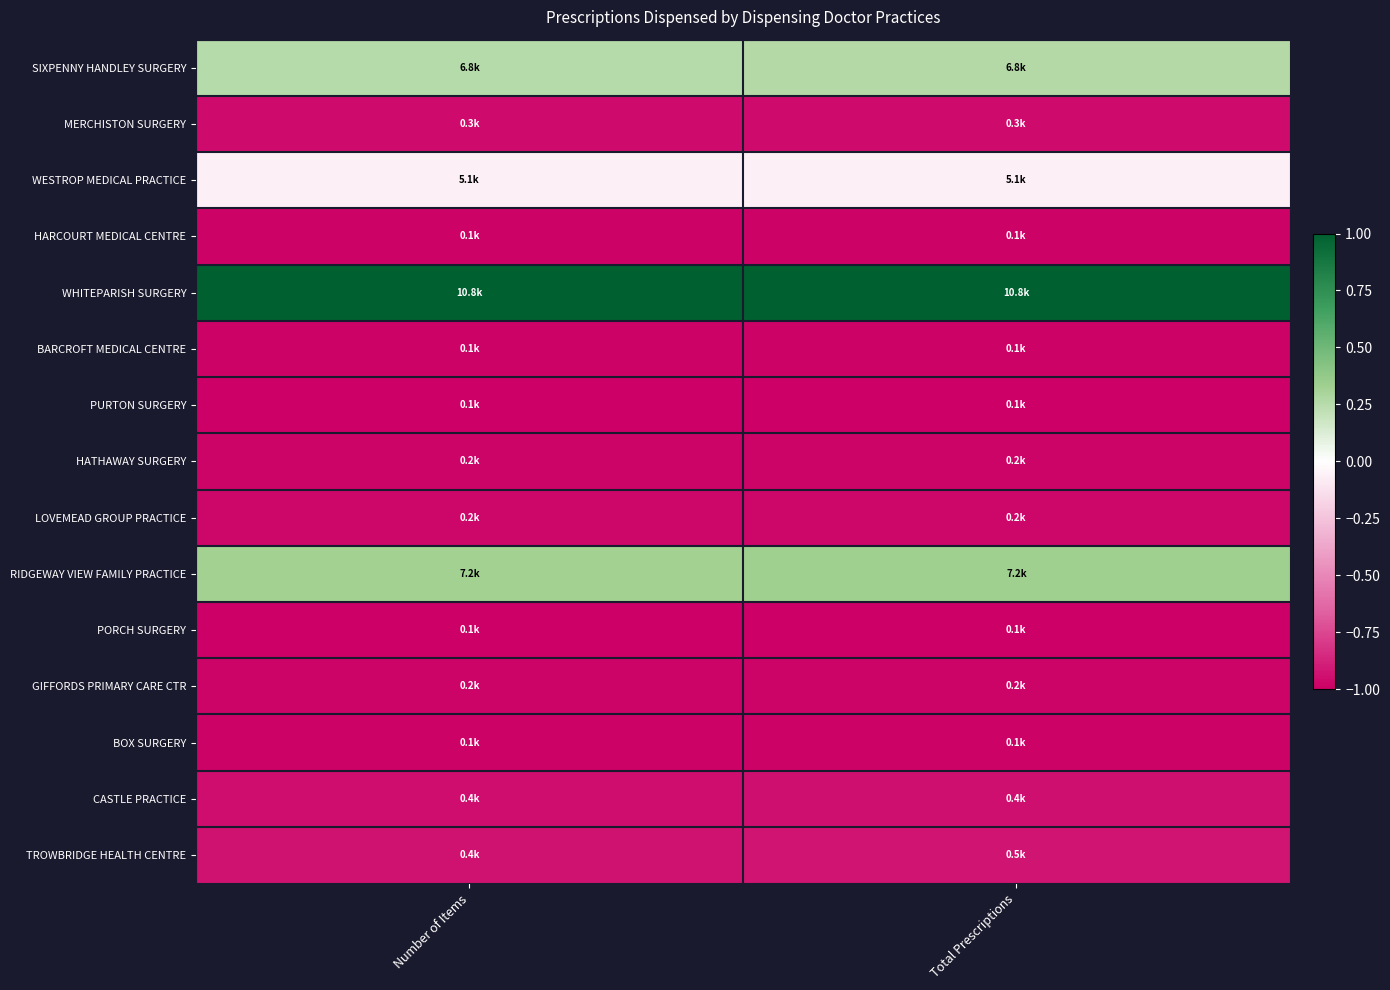

What is the greatest value displayed?

1.0